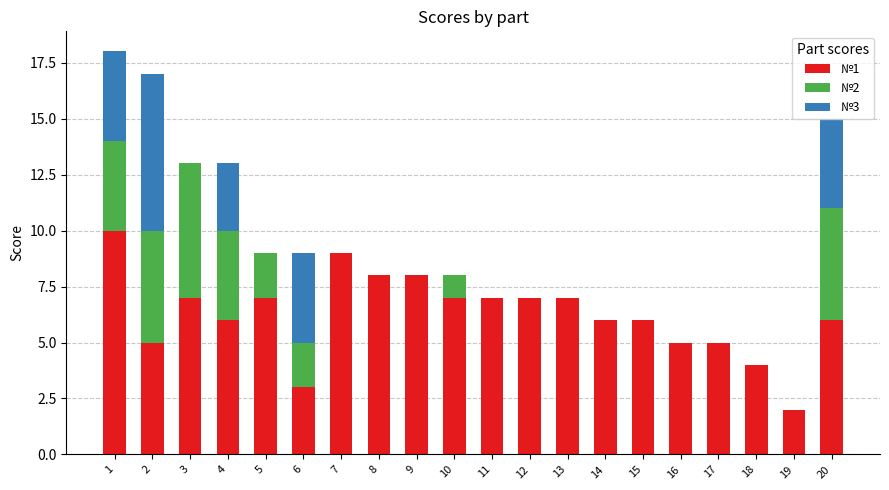

How many series are shown in this chart?

3